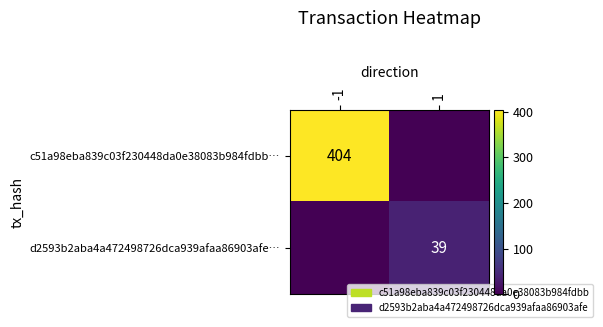

Which category has the highest value across all series?

-1